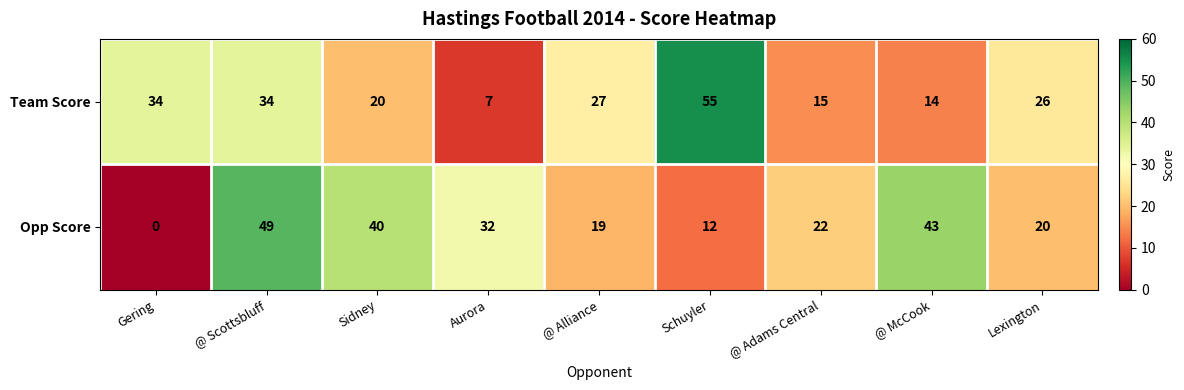

At which label does Team Score reach its minimum?

Aurora